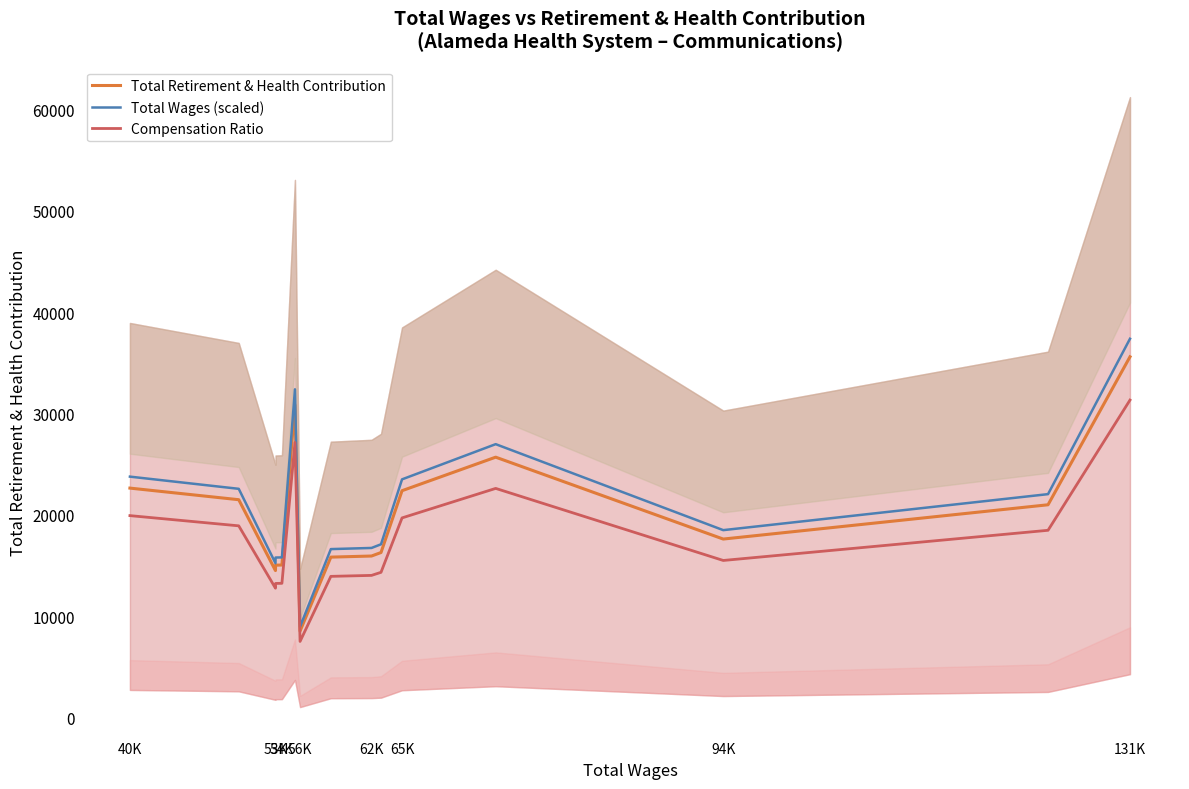

What is the value of the Total Retirement & Health Contribution point at the 1st from the left?

22630.0